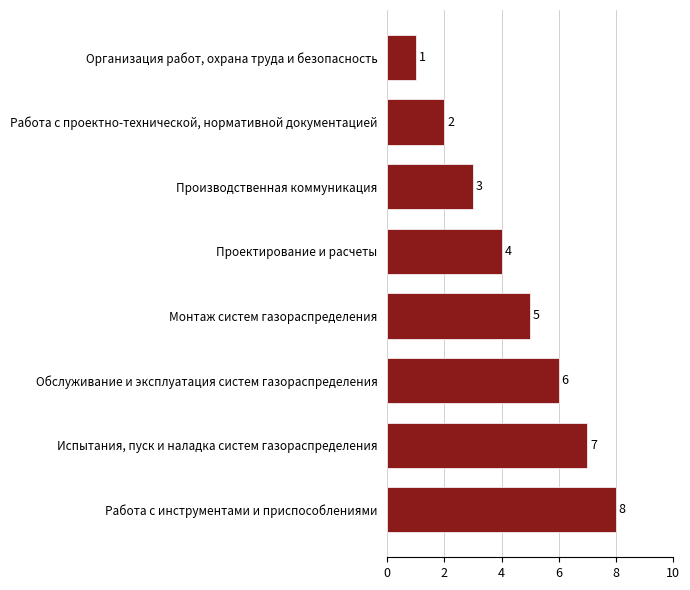

What is the sum of all values?

36